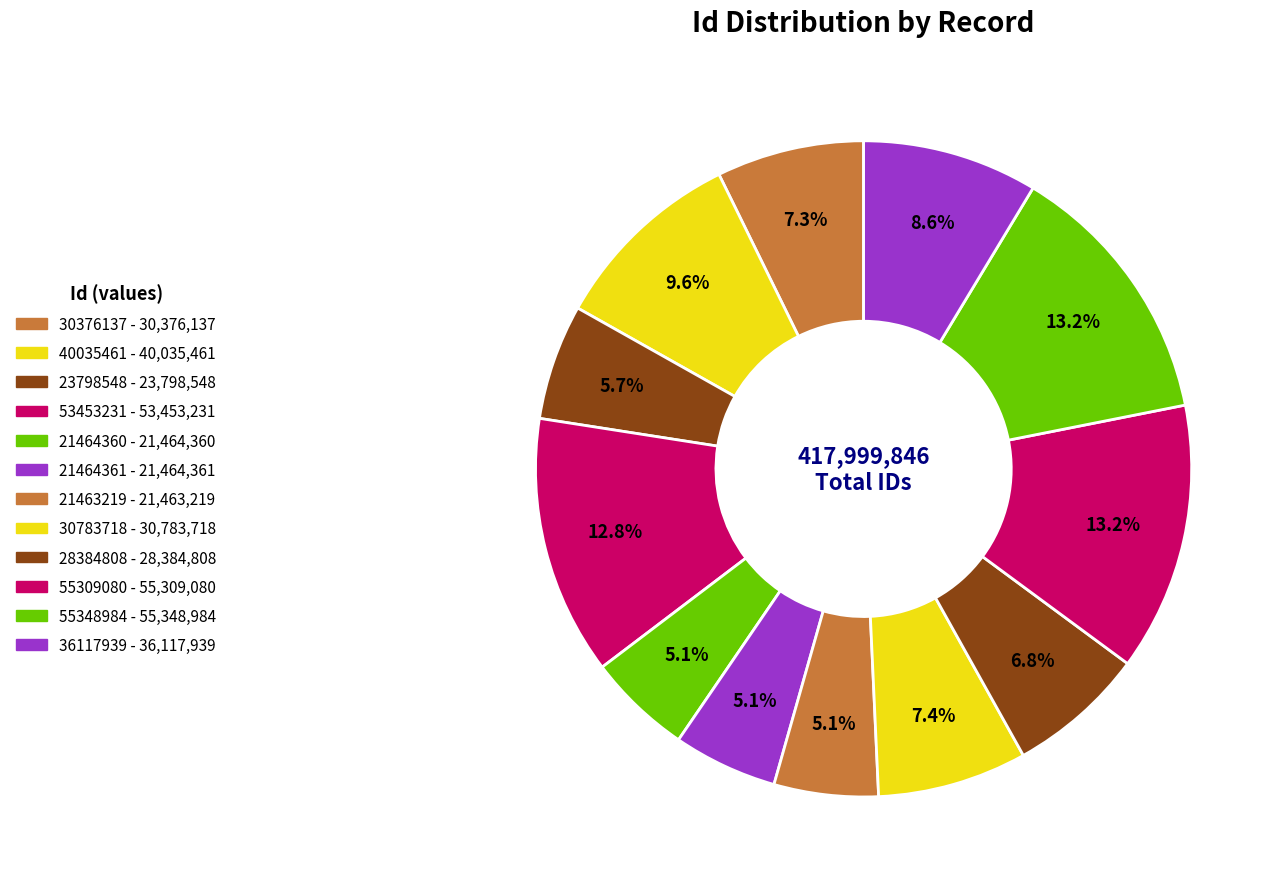

Does 21464361 represent more than half of the total?

No